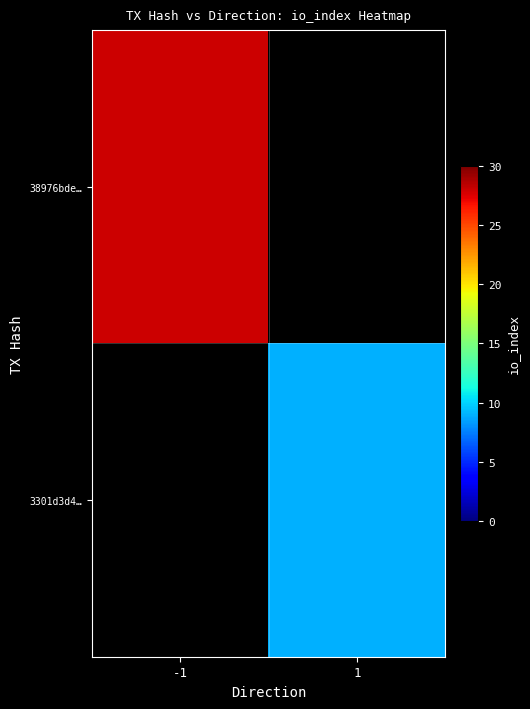

Which series has the largest range (max minus min)?

38976bde…